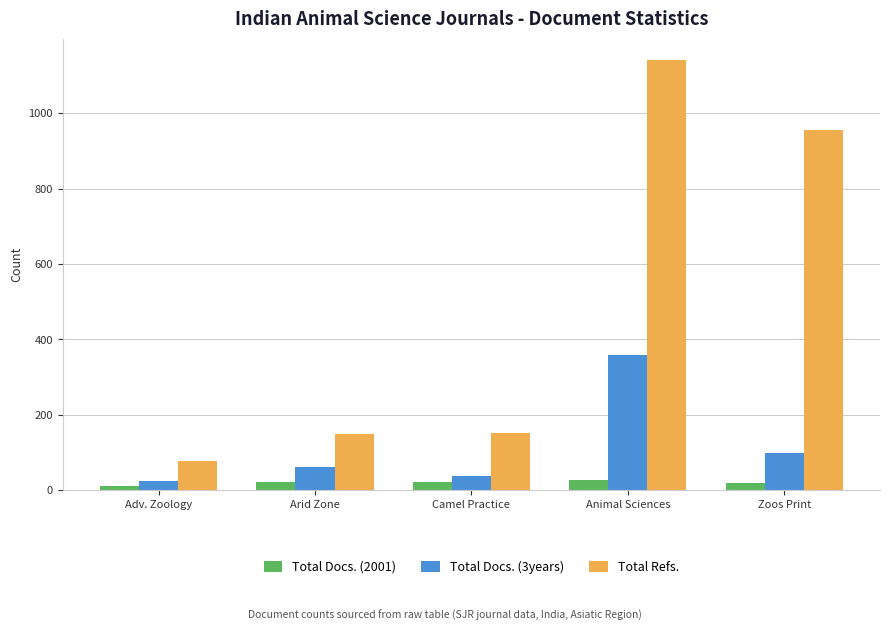

Is the value of Total Refs. at Camel Practice greater than the value of Total Docs. (2001) at Zoos Print?

Yes